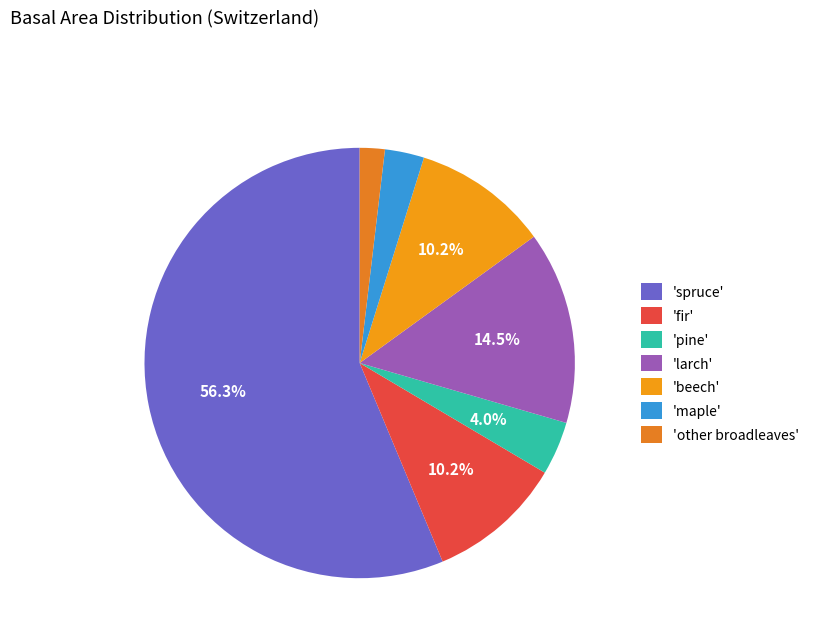

To the nearest percent, what is the average slice percentage?

14%